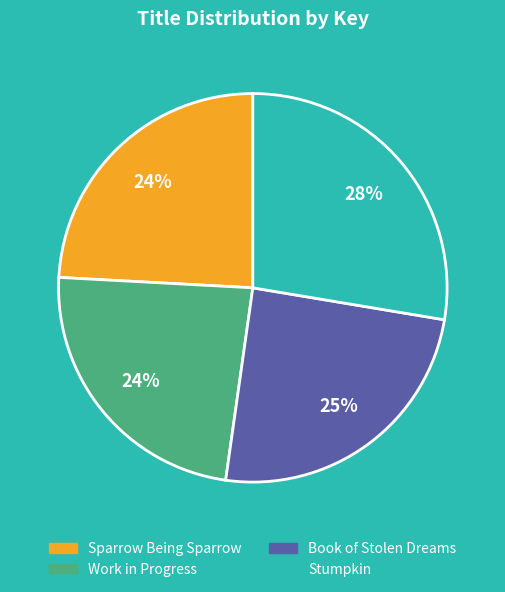

Which has a higher value, Stumpkin or Book of Stolen Dreams?

Stumpkin